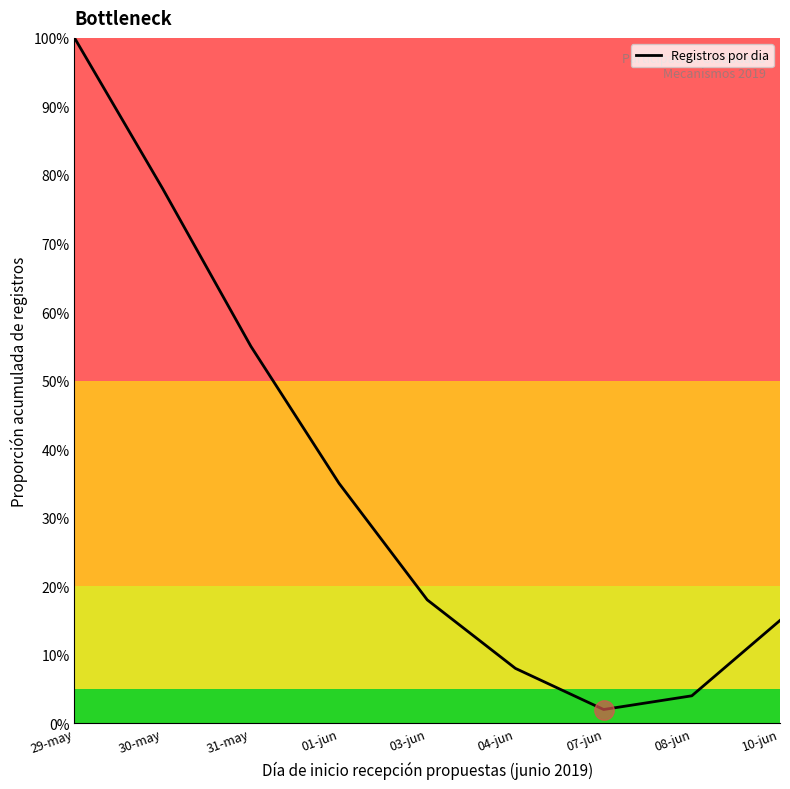

The value at 10-jun is 0.1. True or false?

True